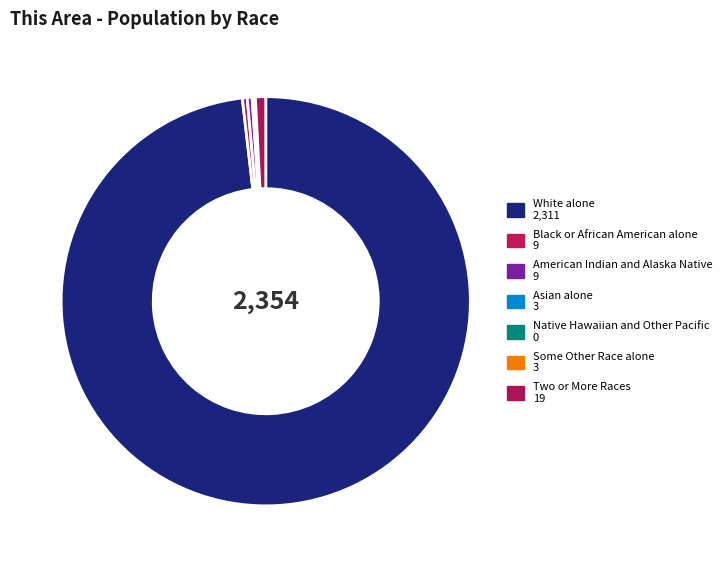

Rank the categories by value from lowest to highest.

Native Hawaiian and Other Pacific, Asian alone, Some Other Race alone, Black or African American alone, American Indian and Alaska Native, Two or More Races, White alone